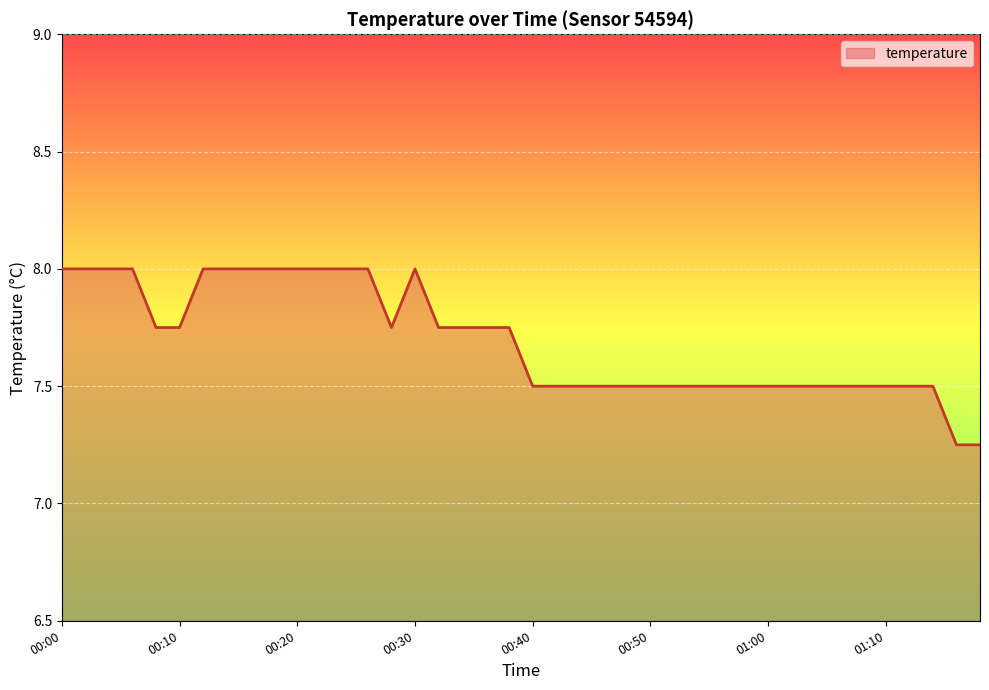

What is the maximum value shown in the chart?

8.0